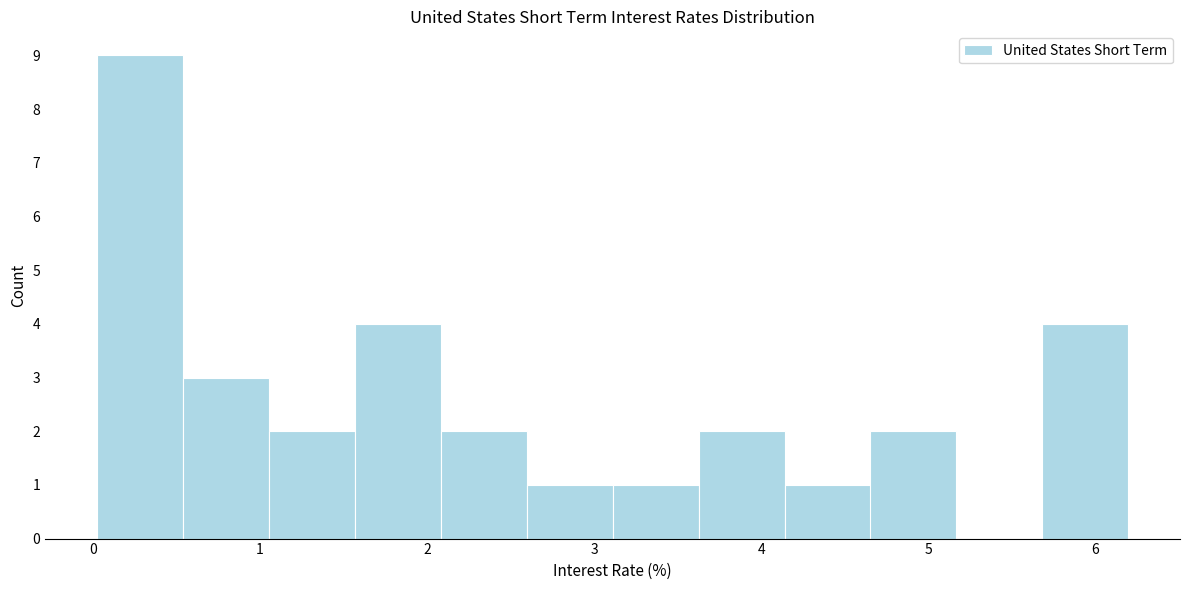

What is the height of the bar covering 0.5 to 1.1 on the x-axis? Neither the bar edges nor the heights are printed on the chart, so give them approximately, as read against the axes.

3